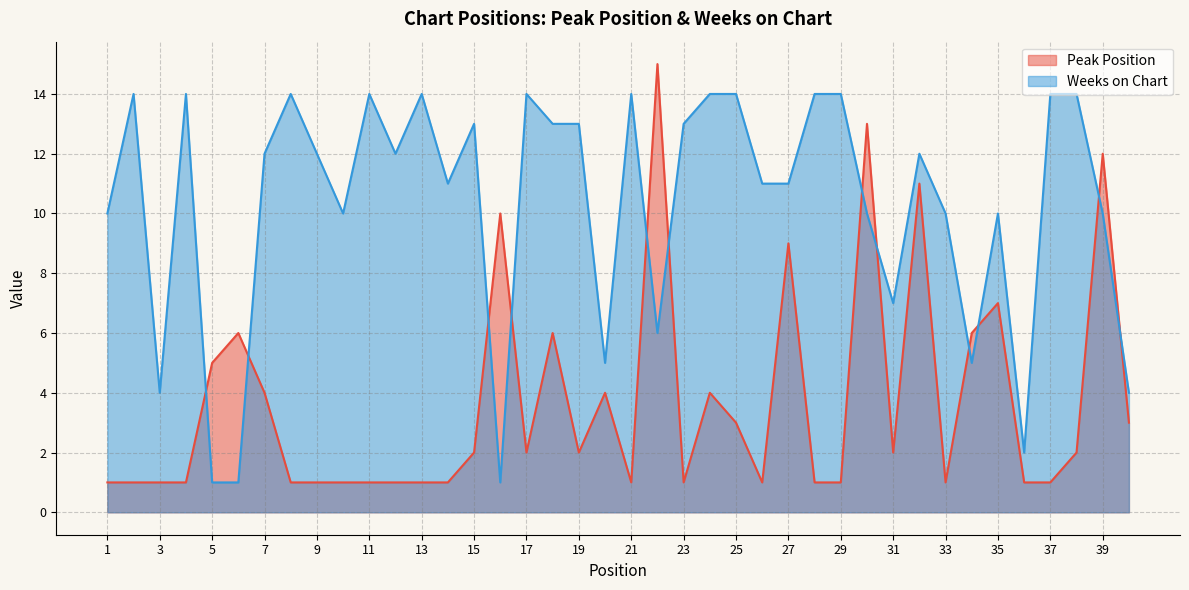

Read the Peak Position value at 35, to the nearest 5.

5